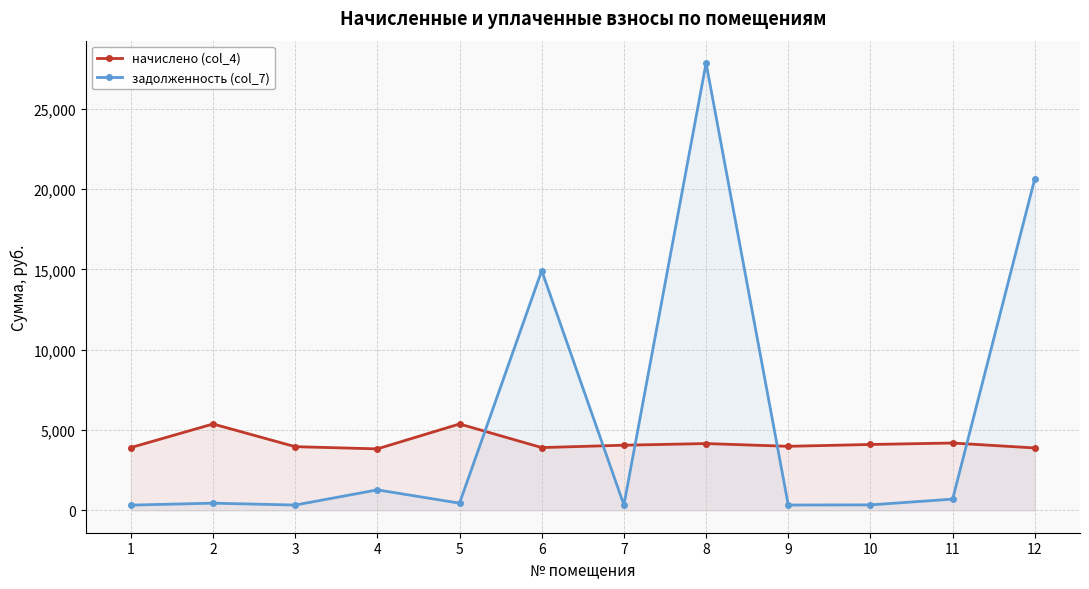

Rank the series by their maximum value, from highest to lowest.

задолженность (col_7), начислено (col_4)